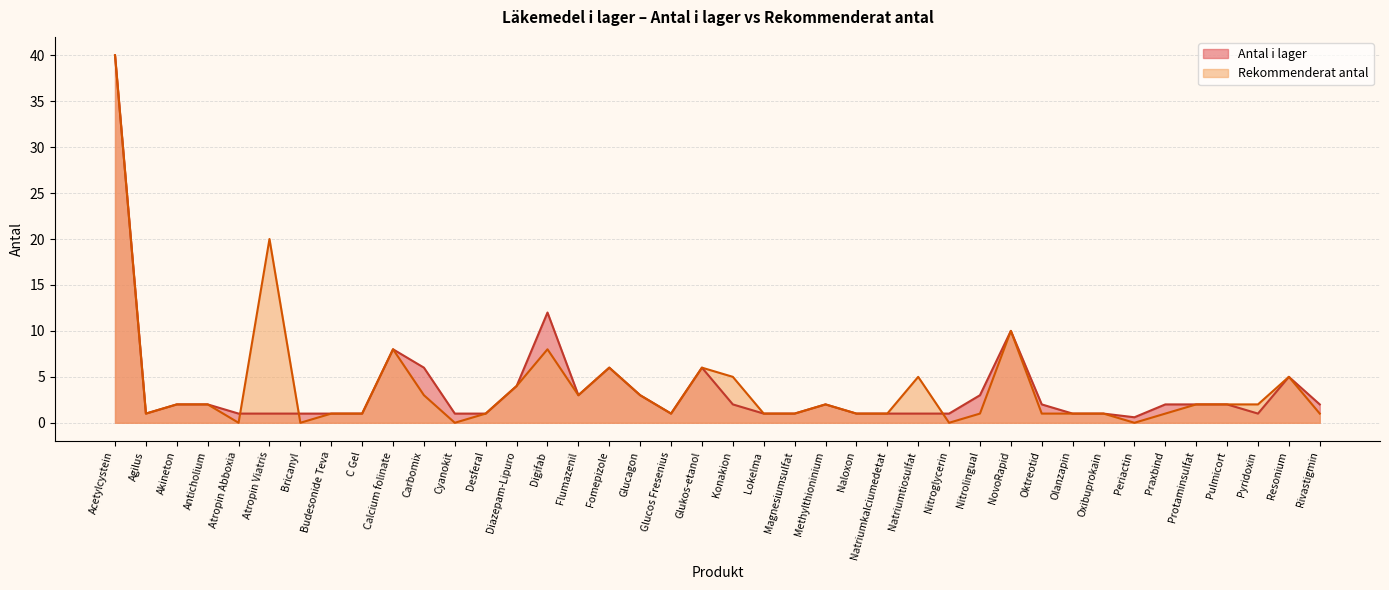

Reading right to left, extract all data points from this chart.

Antal i lager: 2.0	5.0	1.0	2.0	2.0	2.0	0.6	1.0	1.0	2.0	10.0	3.0	1.0	1.0	1.0	1.0	2.0	1.0	1.0	2.0	6.0	1.0	3.0	6.0	3.0	12.0	4.0	1.0	1.0	6.0	8.0	1.0	1.0	1.0	1.0	1.0	2.0	2.0	1.0	40.0
Rekommenderat antal: 1.0	5.0	2.0	2.0	2.0	1.0	0.0	1.0	1.0	1.0	10.0	1.0	0.0	5.0	1.0	1.0	2.0	1.0	1.0	5.0	6.0	1.0	3.0	6.0	3.0	8.0	4.0	1.0	0.0	3.0	8.0	1.0	1.0	0.0	20.0	0.0	2.0	2.0	1.0	40.0